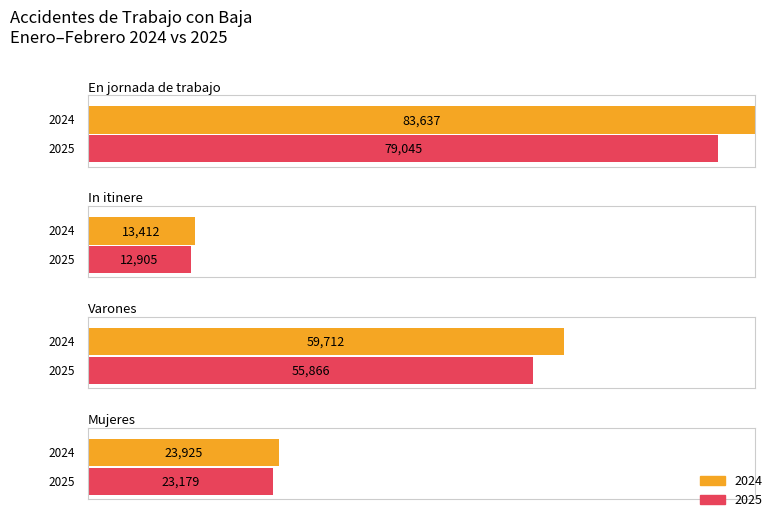

At which label does 2024 reach its minimum?

In itinere